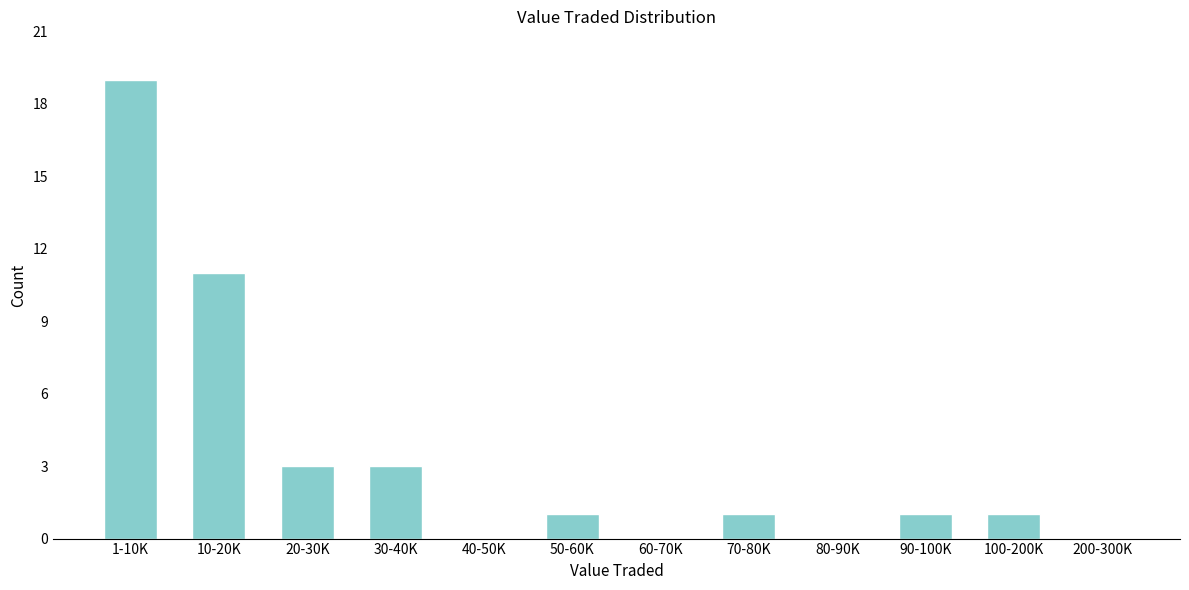

Reading left to right, what are all the values shown in this chart?

1-10K=19	10-20K=11	20-30K=3	30-40K=3	40-50K=0	50-60K=1	60-70K=0	70-80K=1	80-90K=0	90-100K=1	100-200K=1	200-300K=0